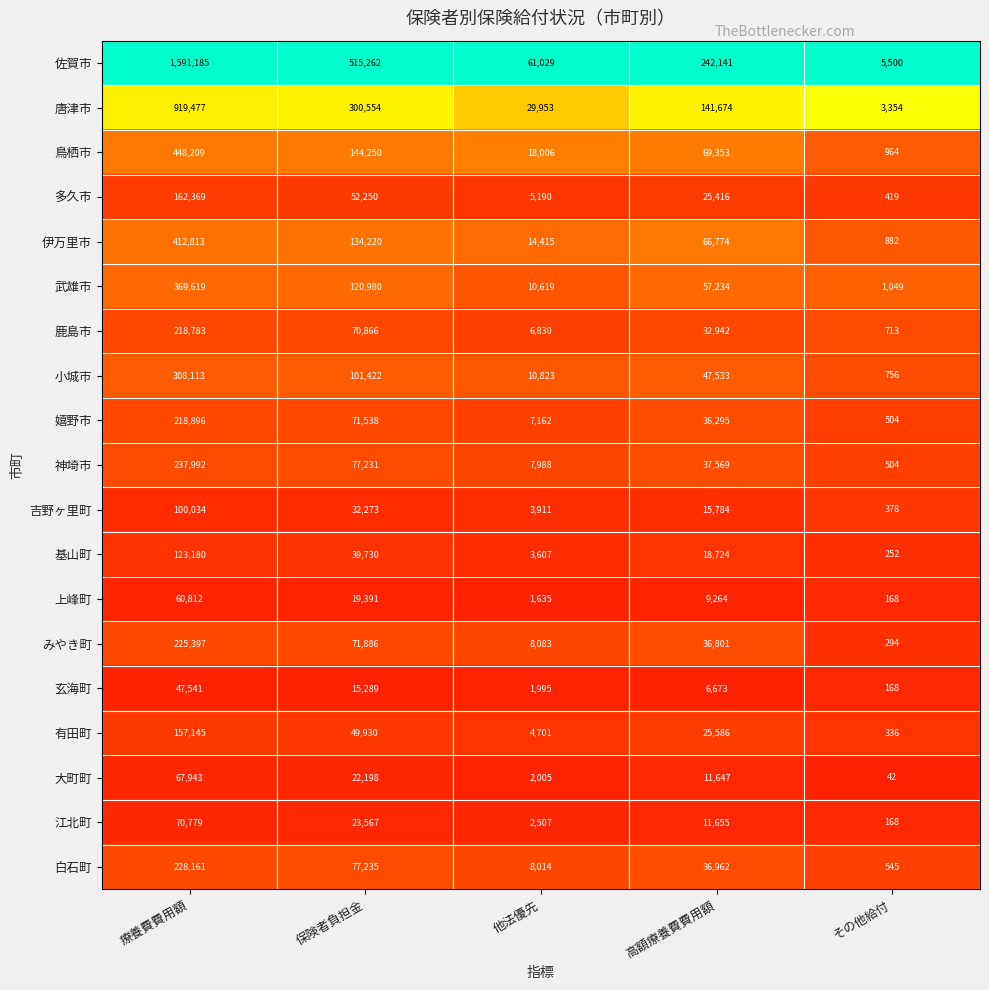

Is it true that 神埼市 equals 399465 at 療養費費用額?

False